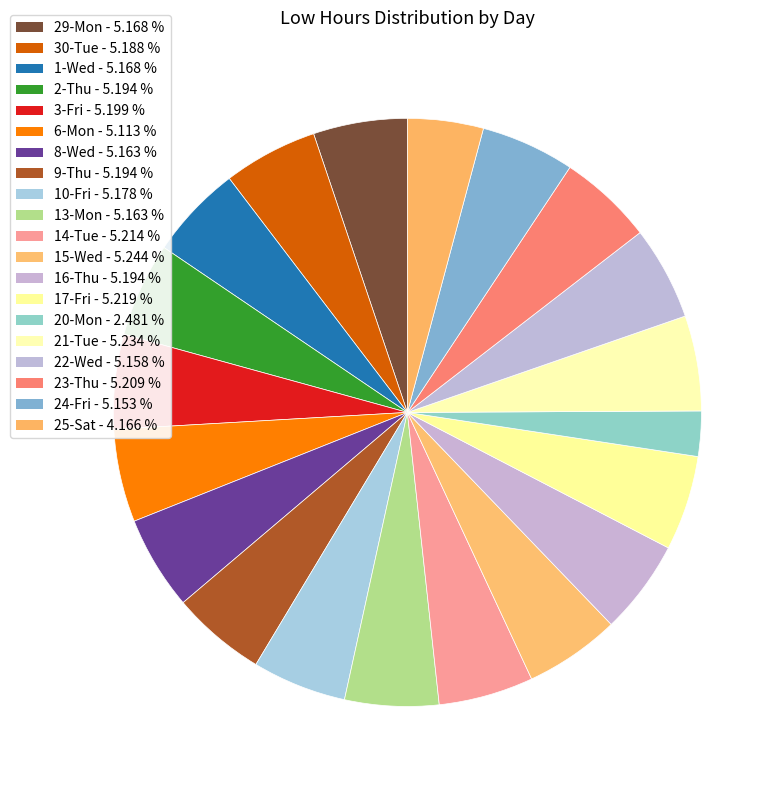

What percentage is NOT represented by 21-Tue?

94.8%